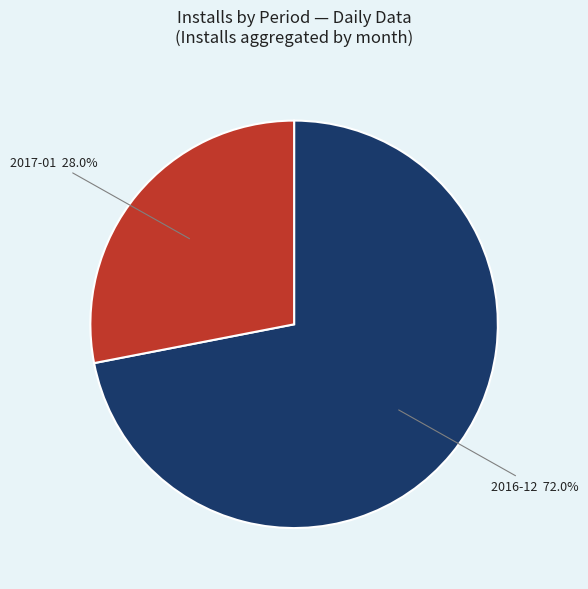

Is there any slice that represents more than half of the pie?

Yes